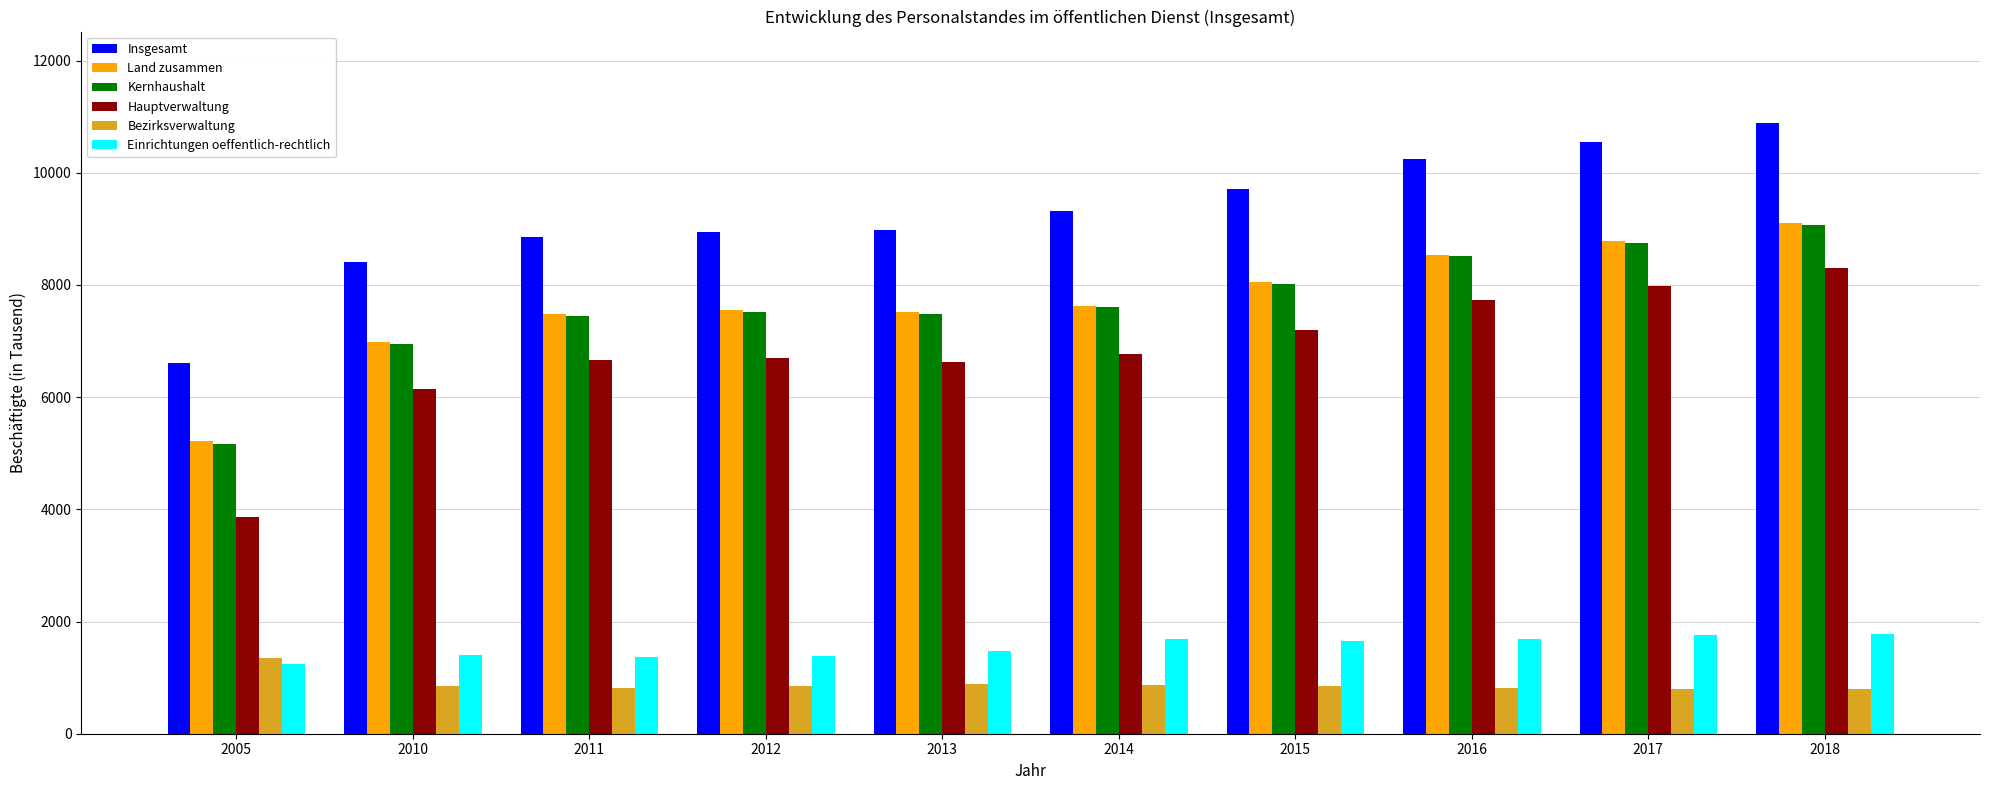

Which series has the widest spread of values?

Hauptverwaltung